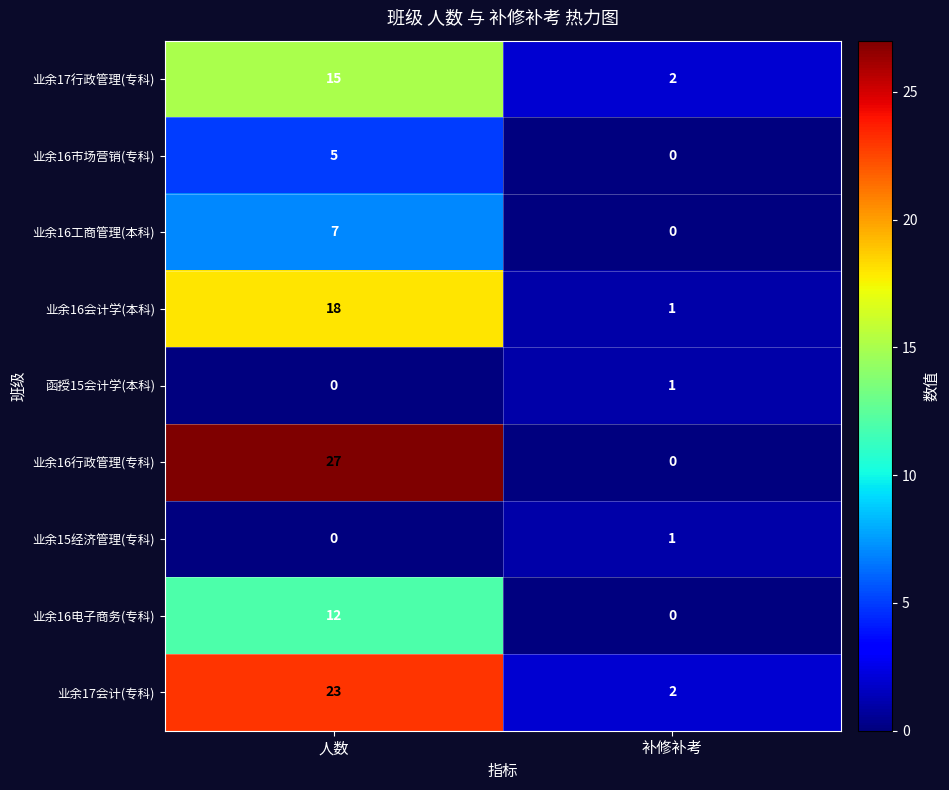

Reading left to right, list all the values displayed in this chart.

业余17行政管理(专科): 15	2
业余16市场营销(专科): 5	0
业余16工商管理(本科): 7	0
业余16会计学(本科): 18	1
函授15会计学(本科): 0	1
业余16行政管理(专科): 27	0
业余15经济管理(专科): 0	1
业余16电子商务(专科): 12	0
业余17会计(专科): 23	2